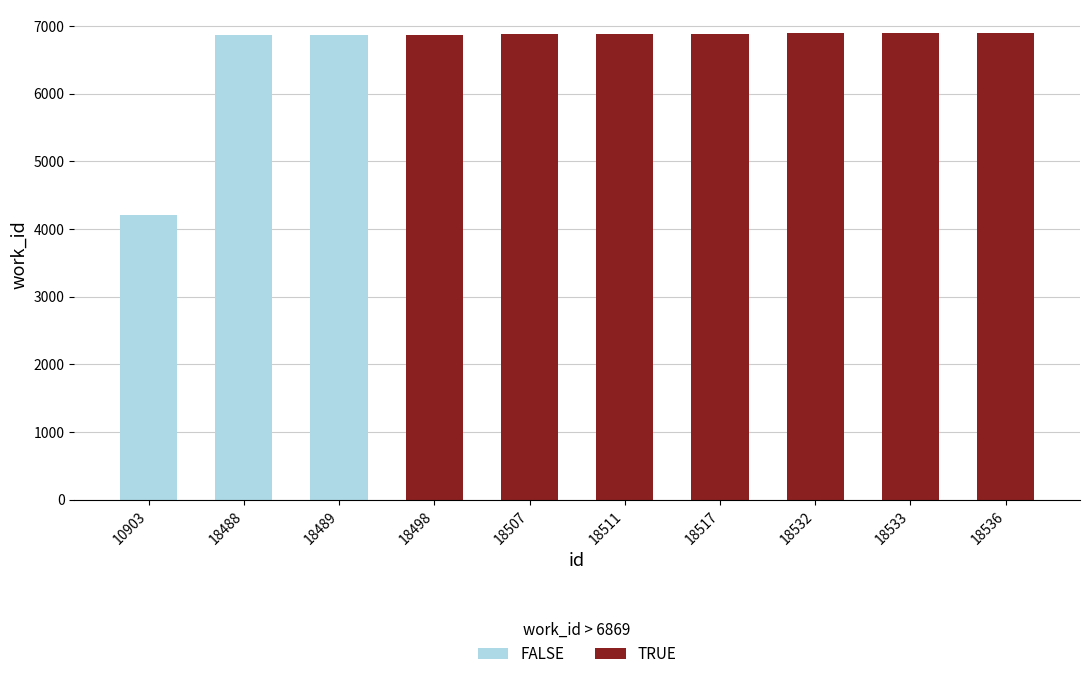

How many groups of bars are there?

10